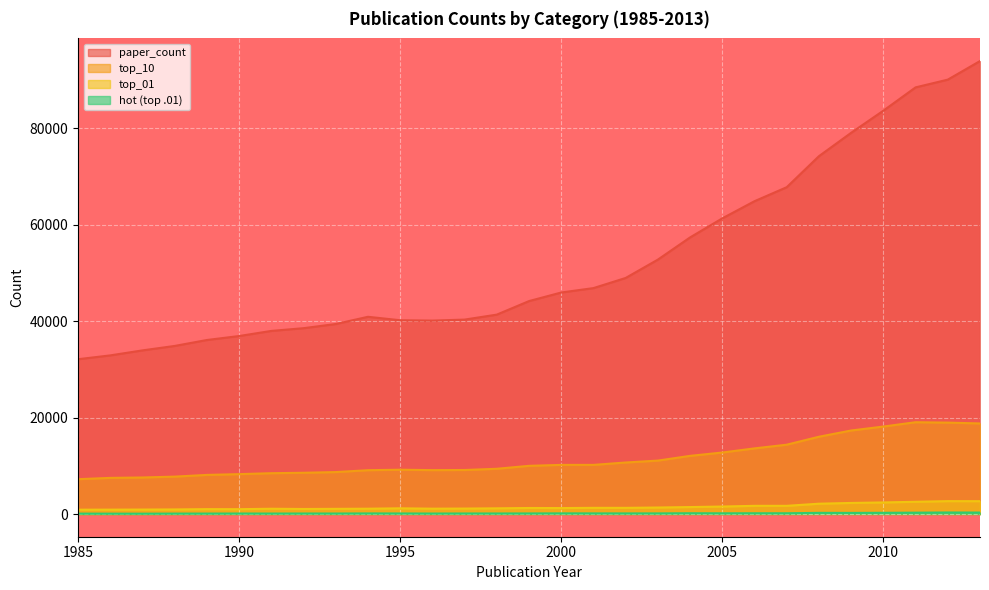

At which category does hot (top .01) reach its first local peak?

1990